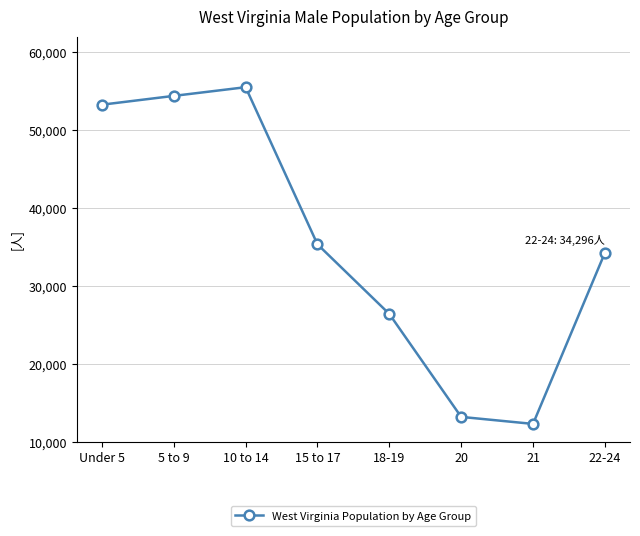

At which category does the data reach its first local peak?

10 to 14